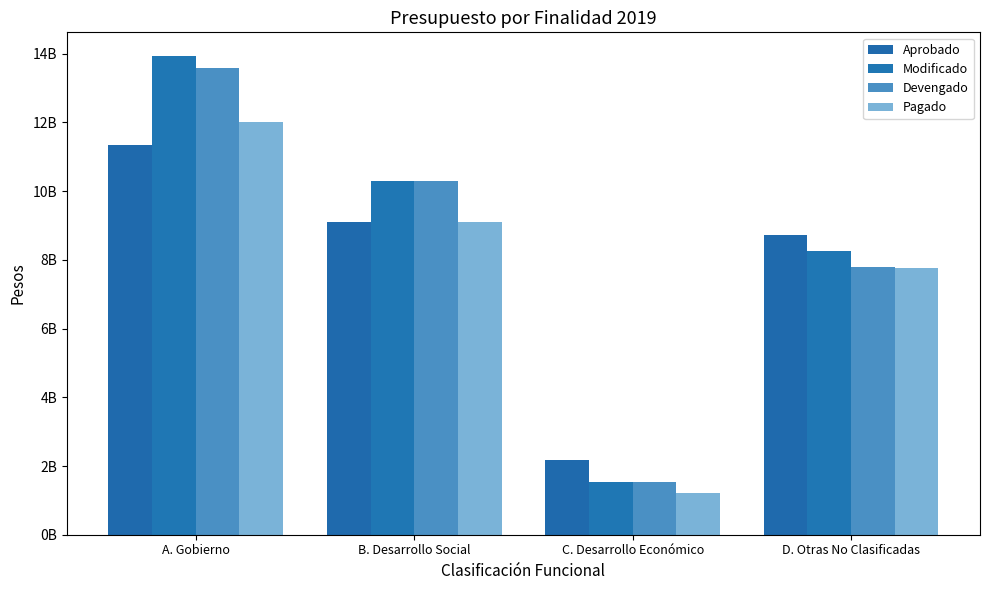

Reading left to right, what are all the values shown in this chart?

Aprobado: 11349304902	9107508778	2163299631	8727569202
Modificado: 13924890670	10291706010	1529195738	8267520967
Devengado: 13596931895	10291083657	1528643594	7789309711
Pagado: 11997651264	9091855386	1213626862	7753937594